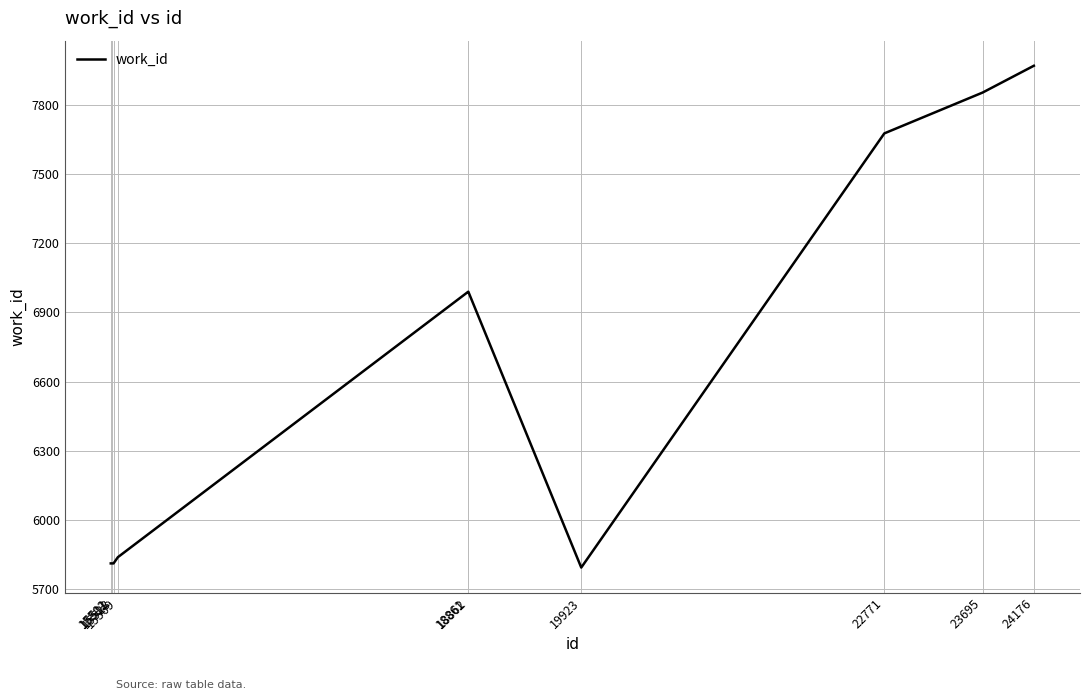

What is the difference between the maximum and minimum values?

2174